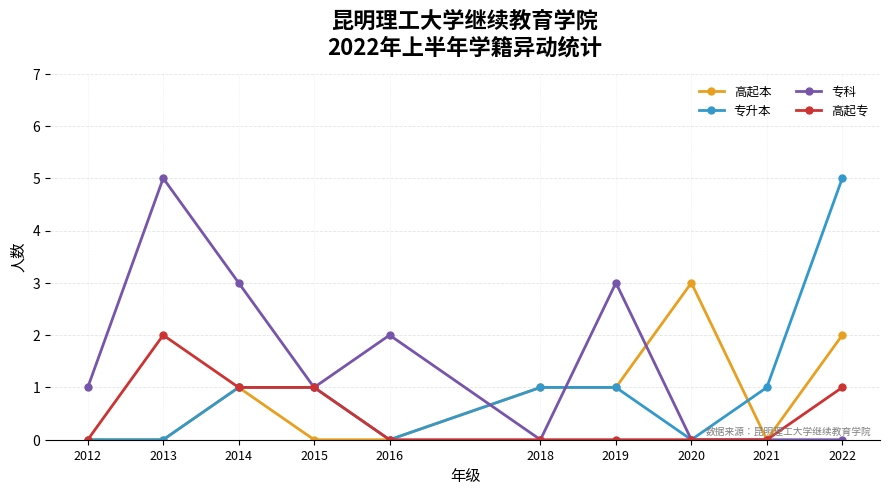

At which label does 高起专 reach its peak?

2013